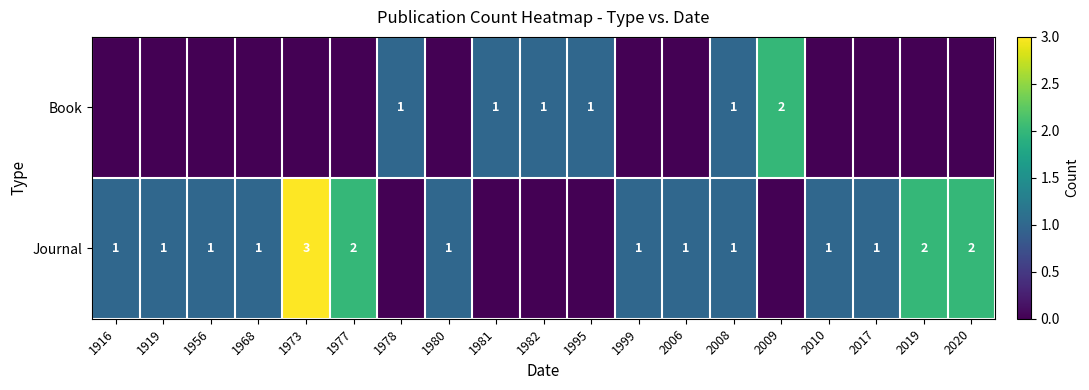

Is it true that Book equals 1 at 2008?

True